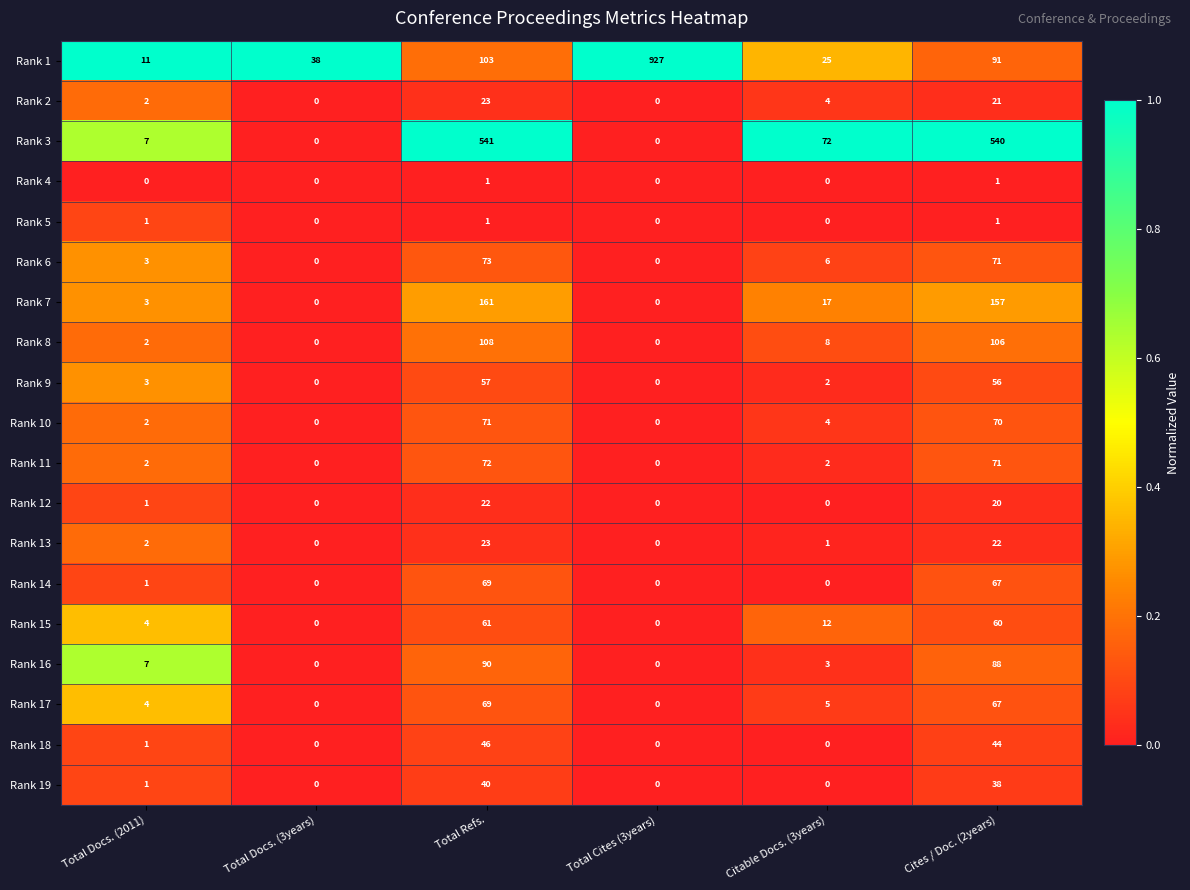

At which category is the sum across all series the highest?

Total Refs.